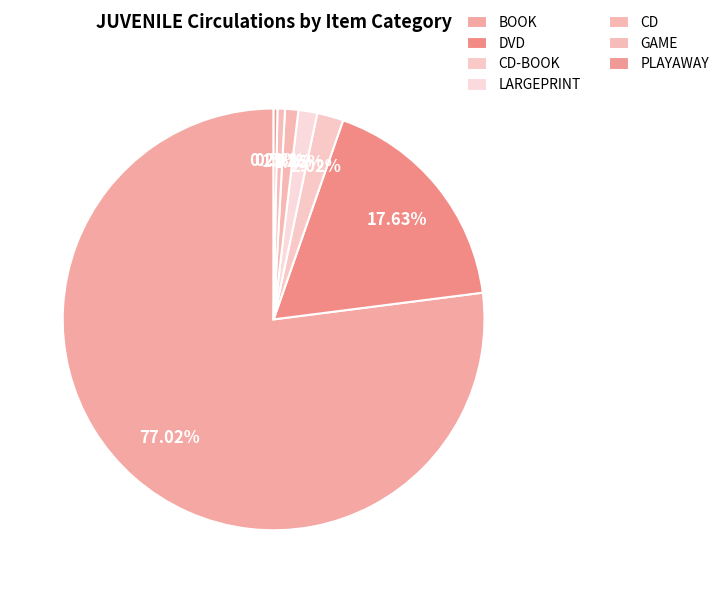

Approximately how many times larger is the value at LARGEPRINT compared to PLAYAWAY?

5.0